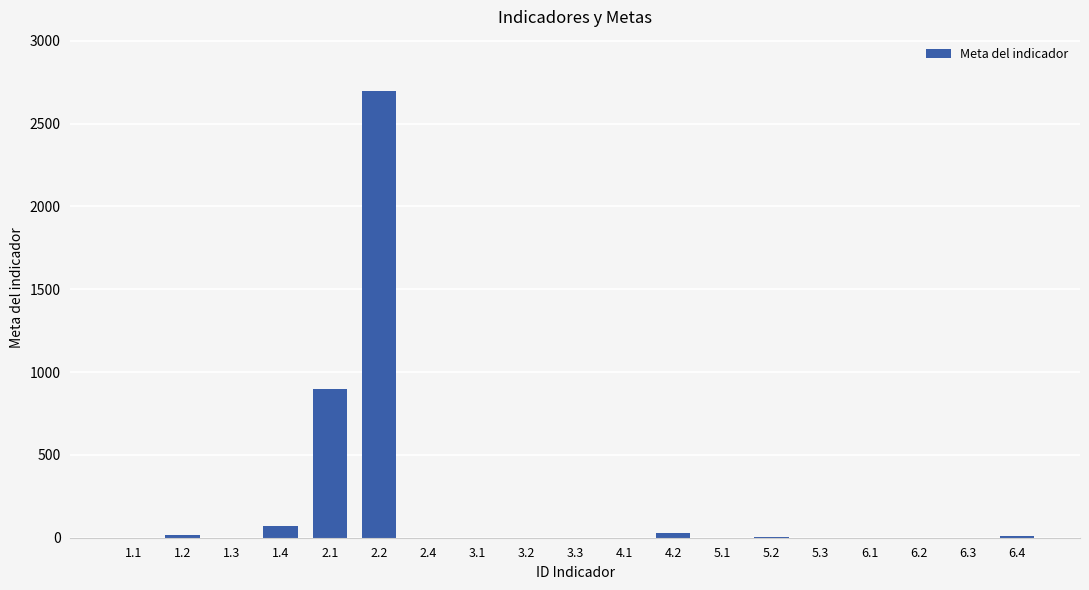

What is the sum of all values?

3737.4